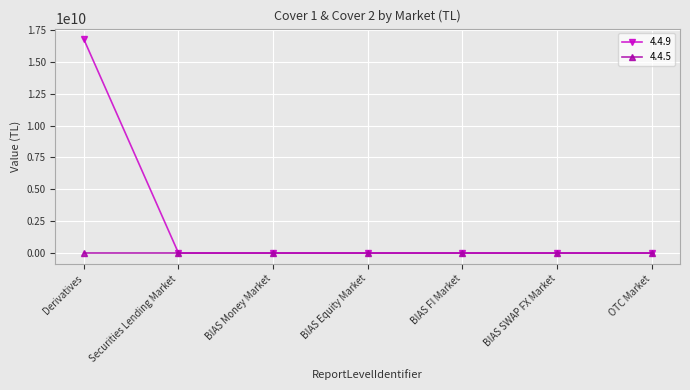

List the series in order of their peak value, lowest first.

4.4.5, 4.4.9